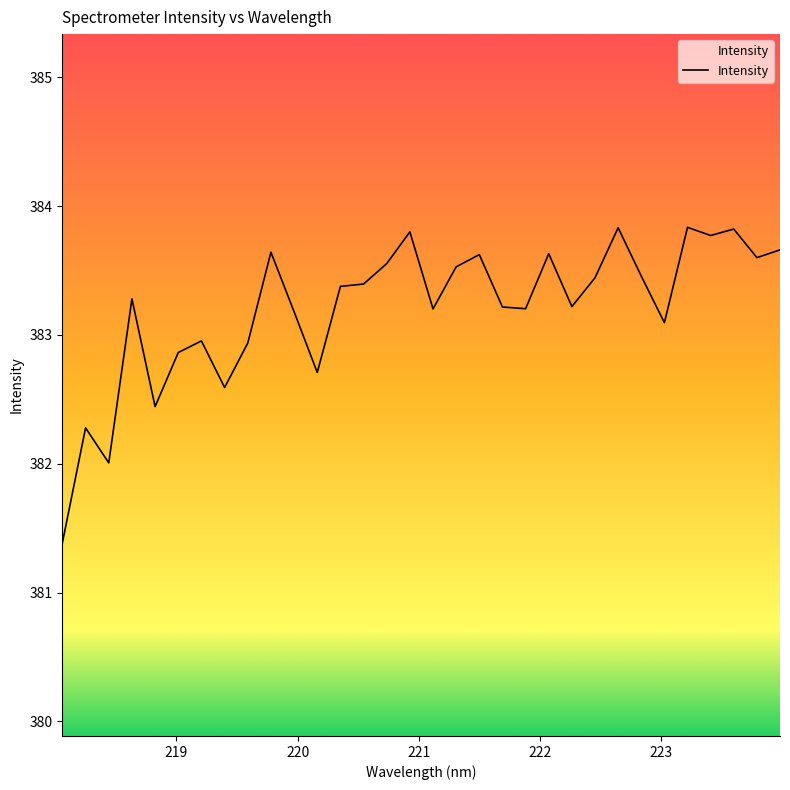

What is the maximum value shown in the chart?

383.8